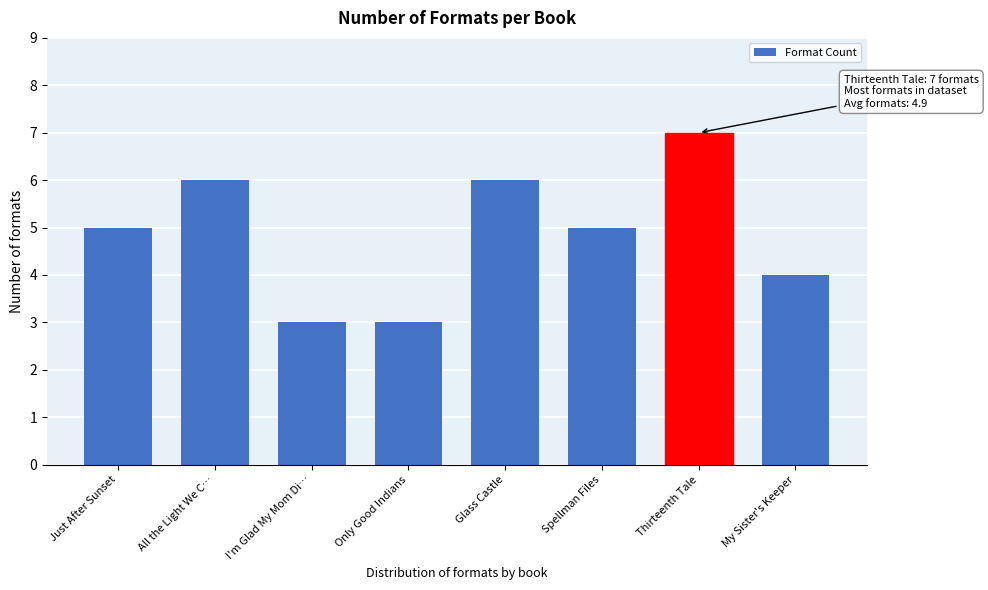

Reading right to left, extract all data points from this chart.

My Sister's Keeper=4	Thirteenth Tale=7	Spellman Files=5	Glass Castle=6	Only Good Indians=3	I'm Glad My Mom Di…=3	All the Light We C…=6	Just After Sunset=5